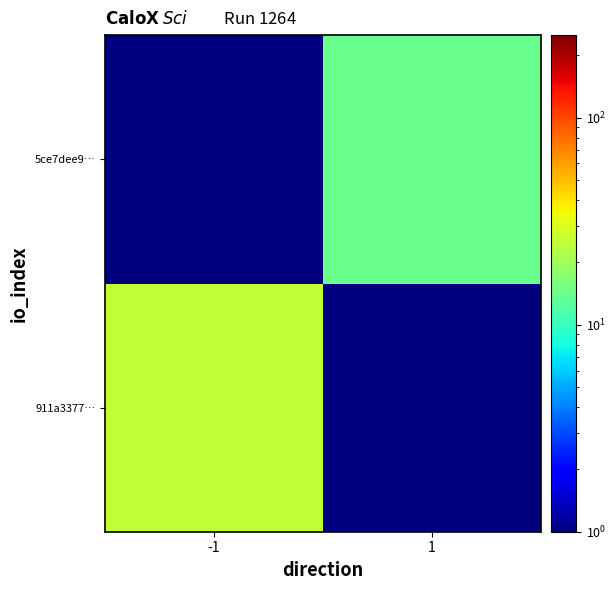

Rank the series by their average value, from highest to lowest.

911a3377…, 5ce7dee9…